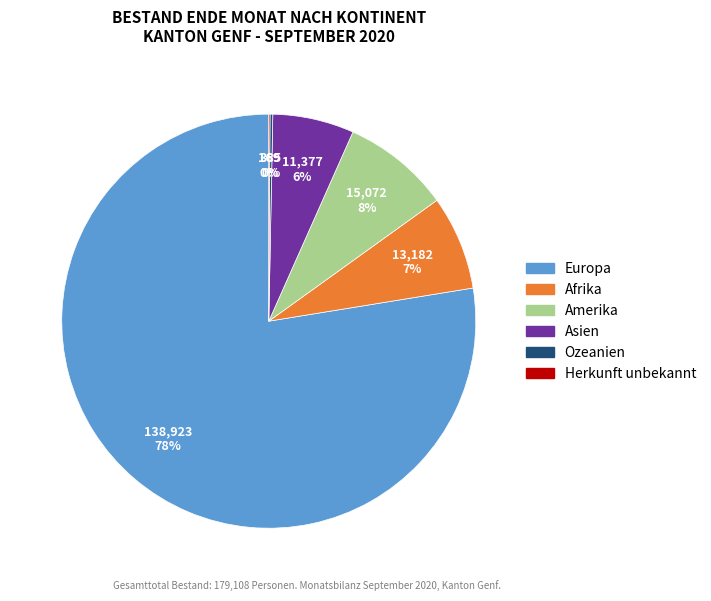

What percentage is the Asien slice, to the nearest percent?

6%